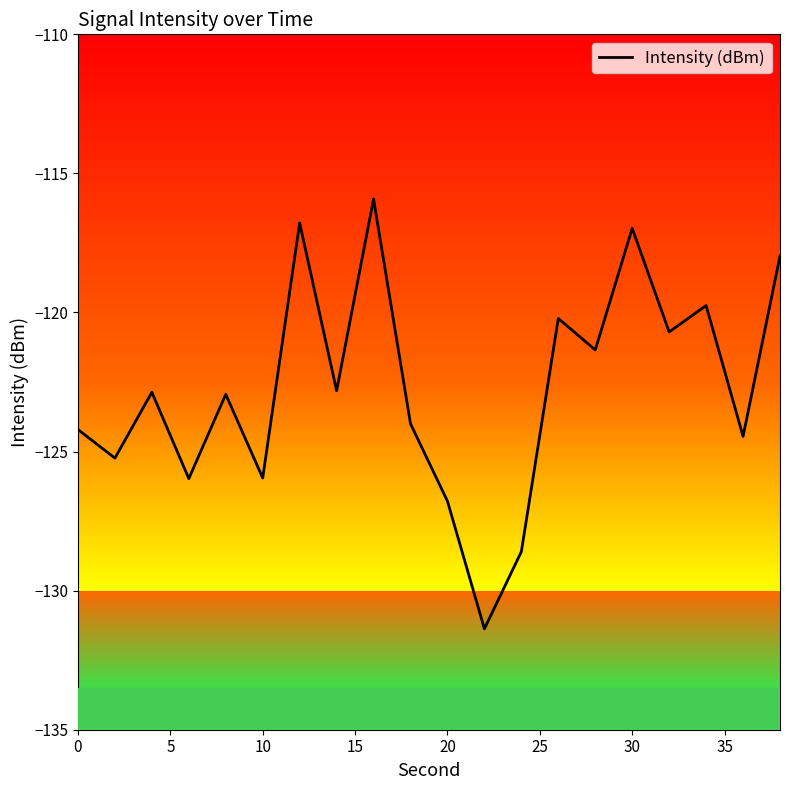

What is the minimum value shown in the chart?

-131.4